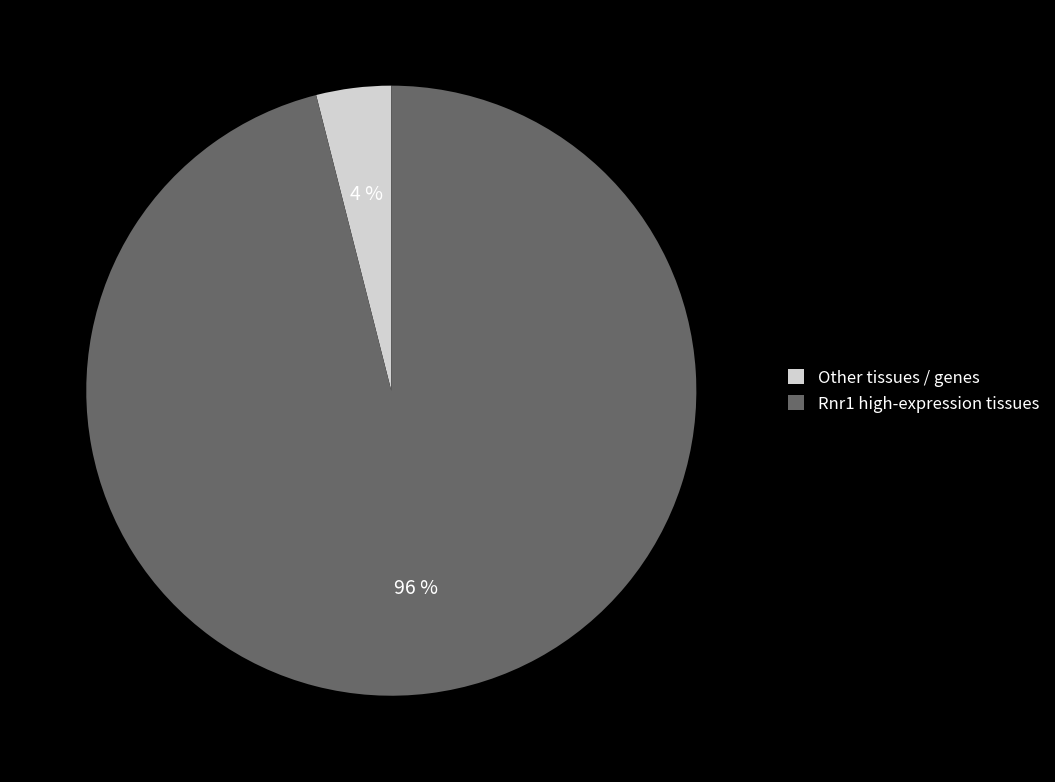

To the nearest percent, what is the combined percentage of Rnr1 high-expression tissues and Other tissues / genes?

100%